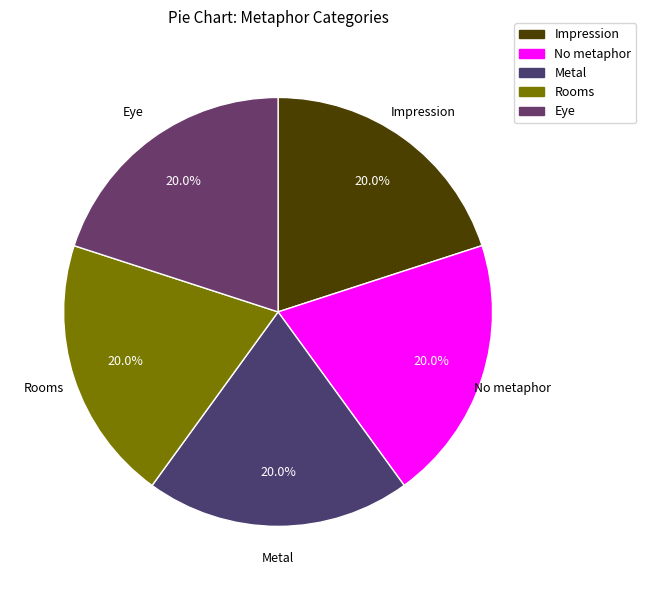

Is the sum of Impression and Eye greater than half?

No